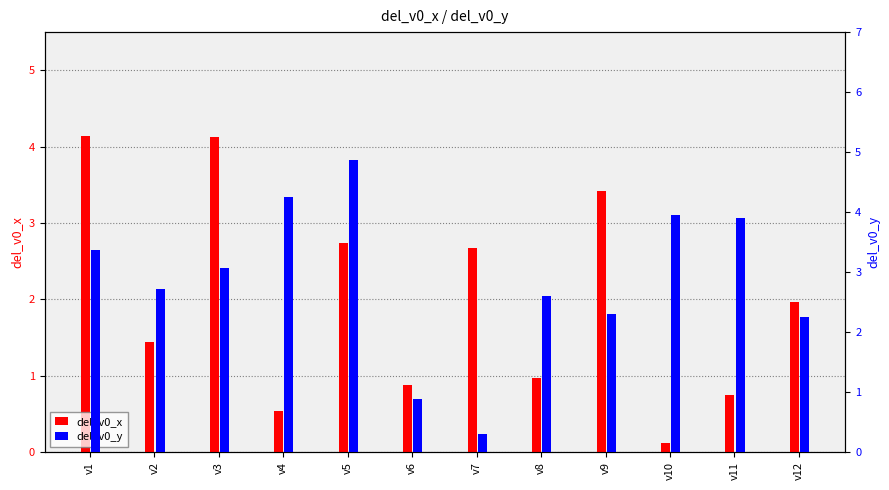

How many bars are there in each group?

2